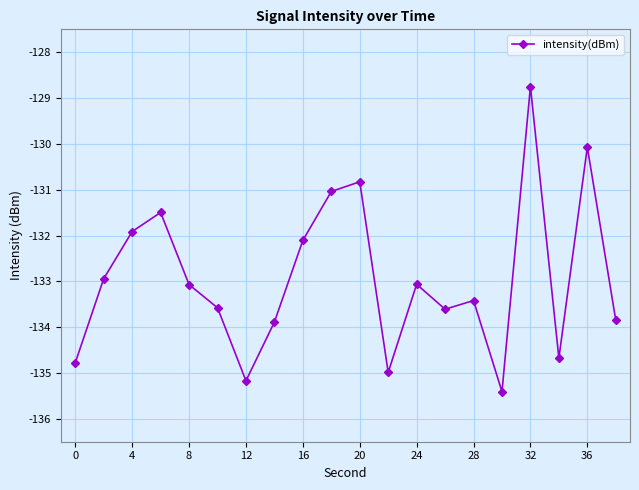

How many lines are shown in the chart?

1